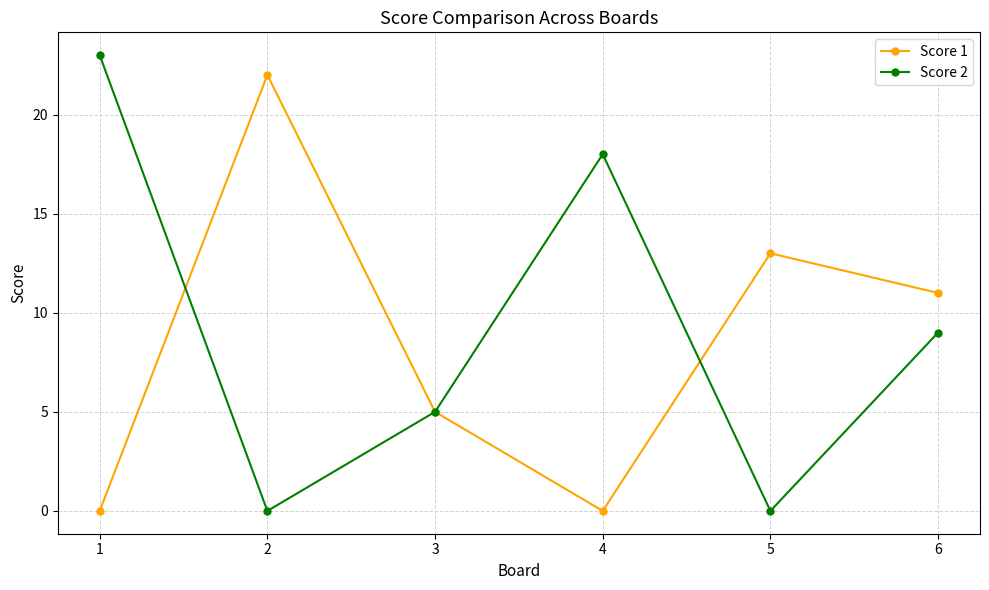

Is it true that Score 1 equals 0 at 4?

True